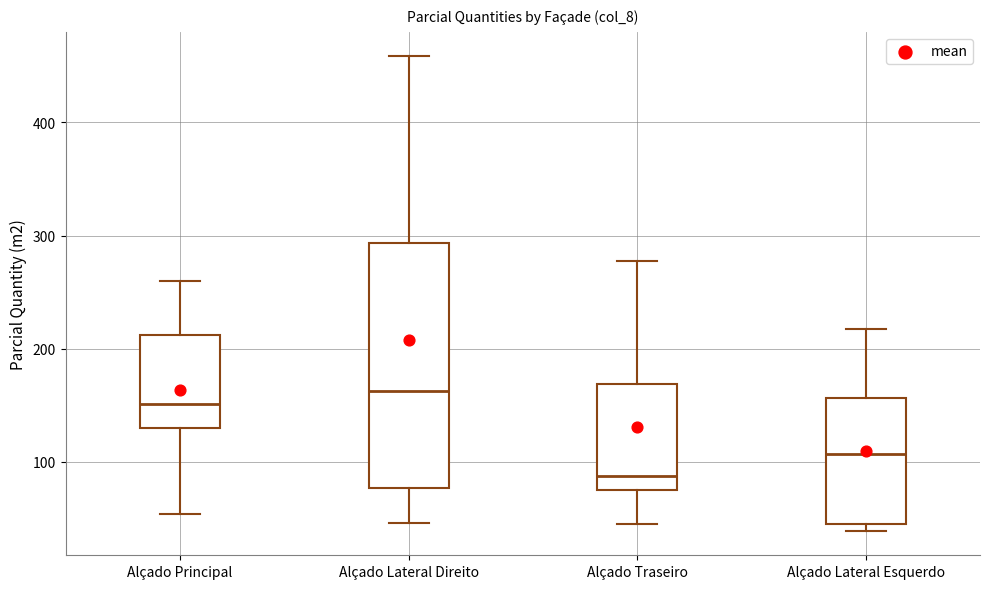

Which box's median line is the lowest?

Alçado Traseiro